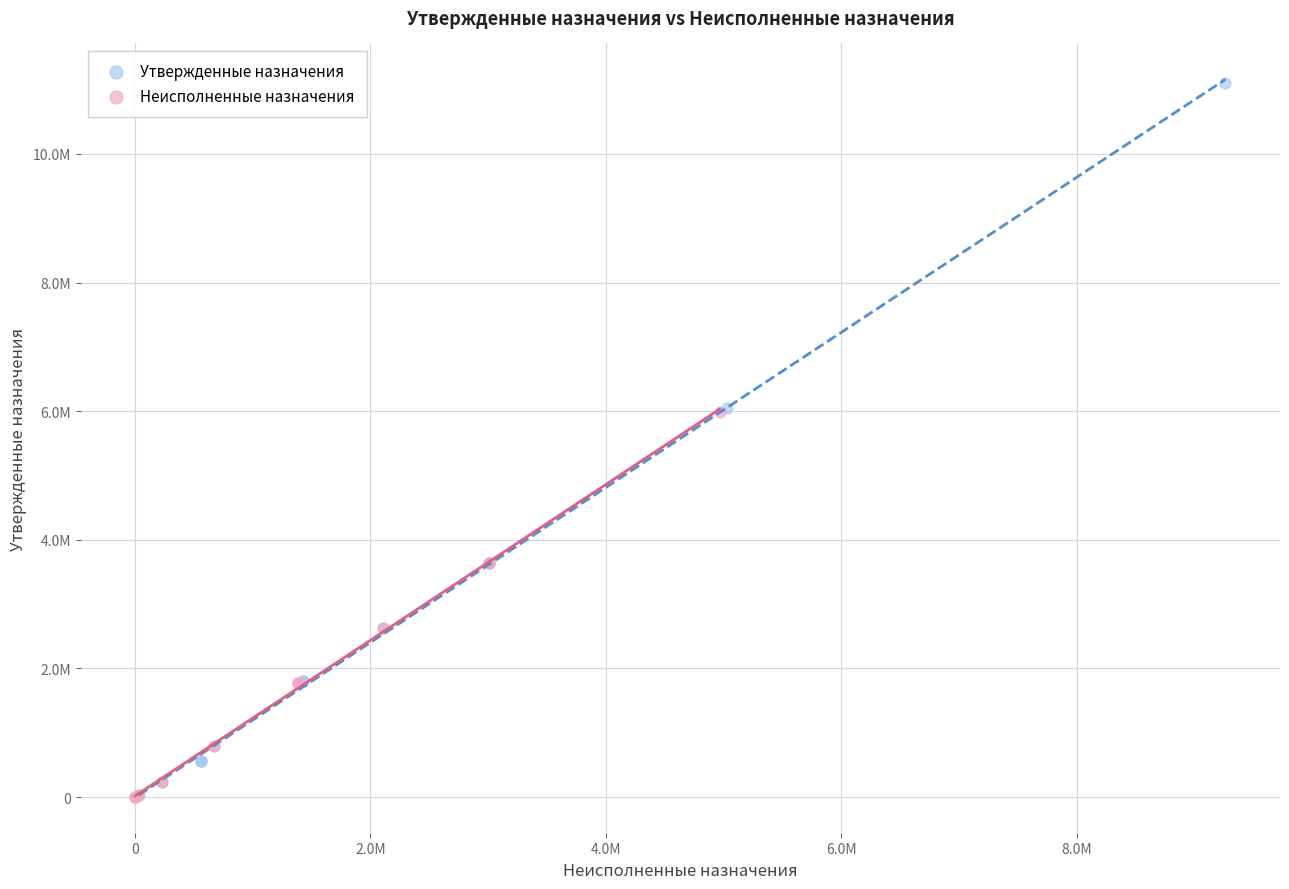

What are all the series names shown in the legend?

Утвержденные назначения, Неисполненные назначения